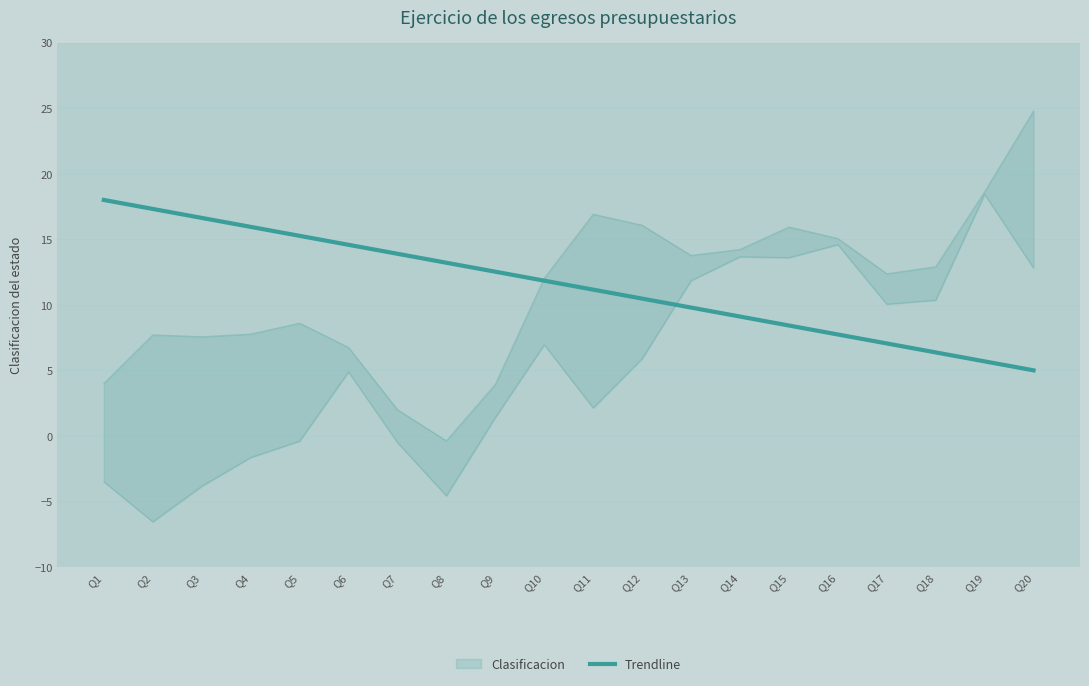

What is the difference between the maximum and minimum values?

13.0